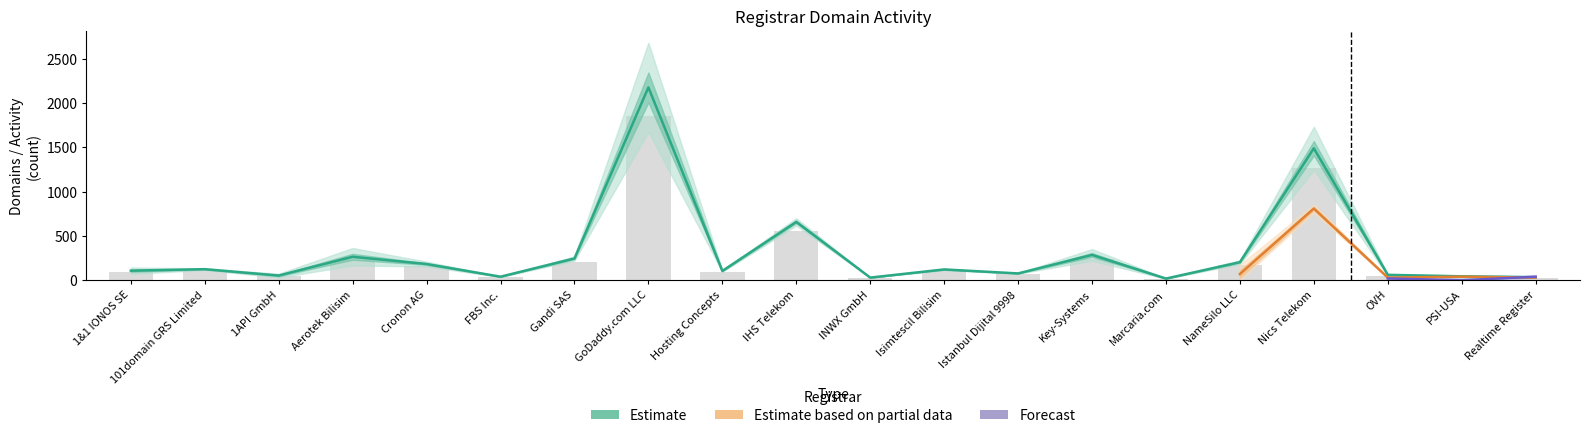

What is the value of the total-domains bar at the 5th from the left?

183